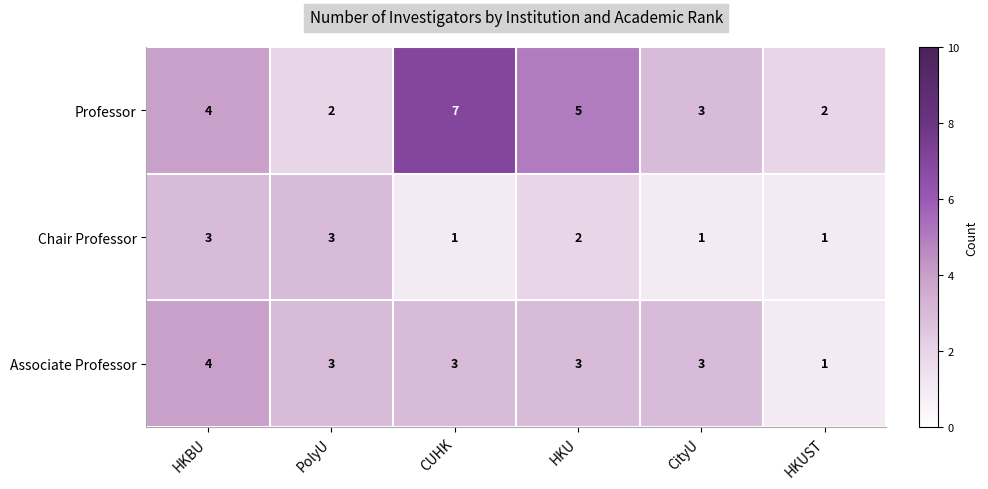

Which label corresponds to the largest value in the chart?

CUHK